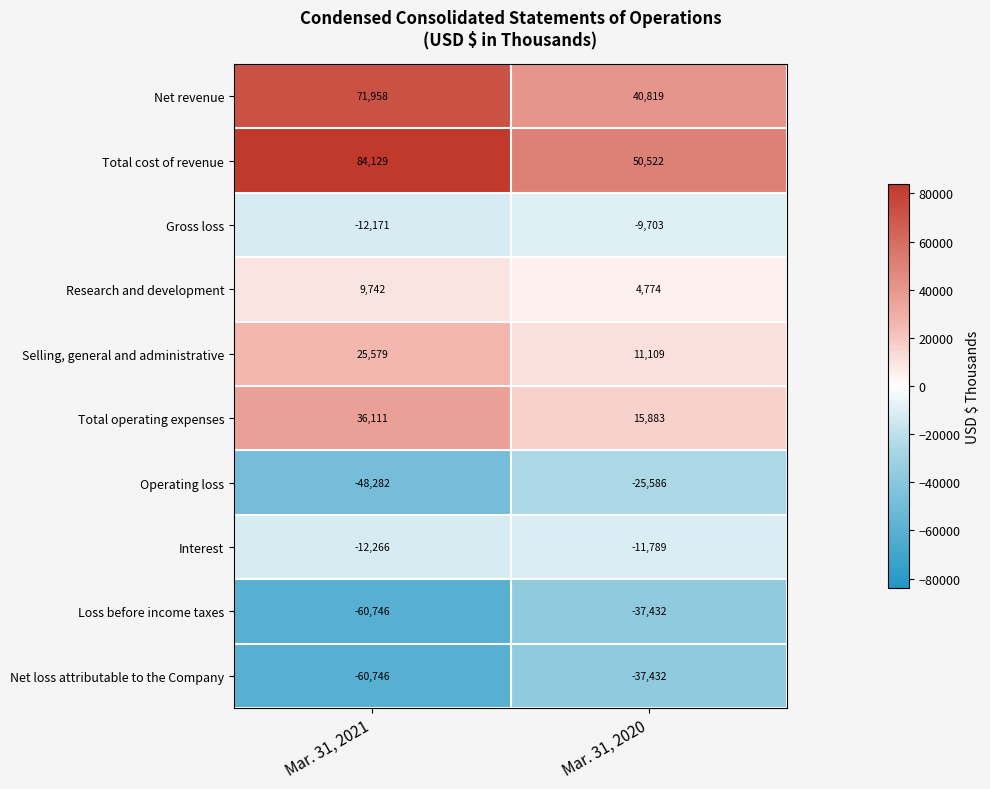

Which category has the highest value across all series?

Mar. 31, 2021